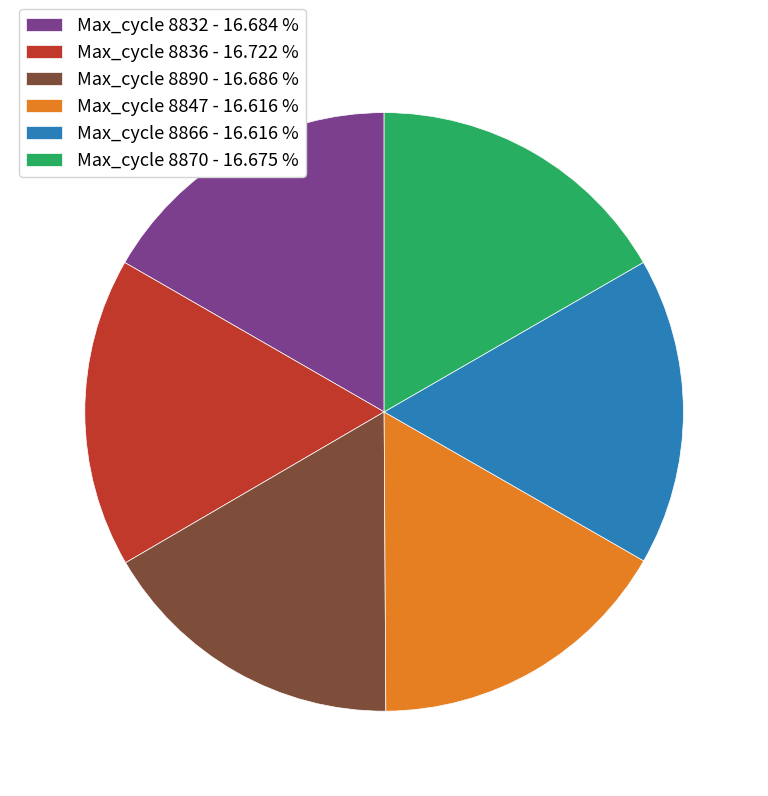

Do Max_cycle 8866 - 16.616 % and Max_cycle 8836 - 16.722 % together represent more than half of the pie?

No